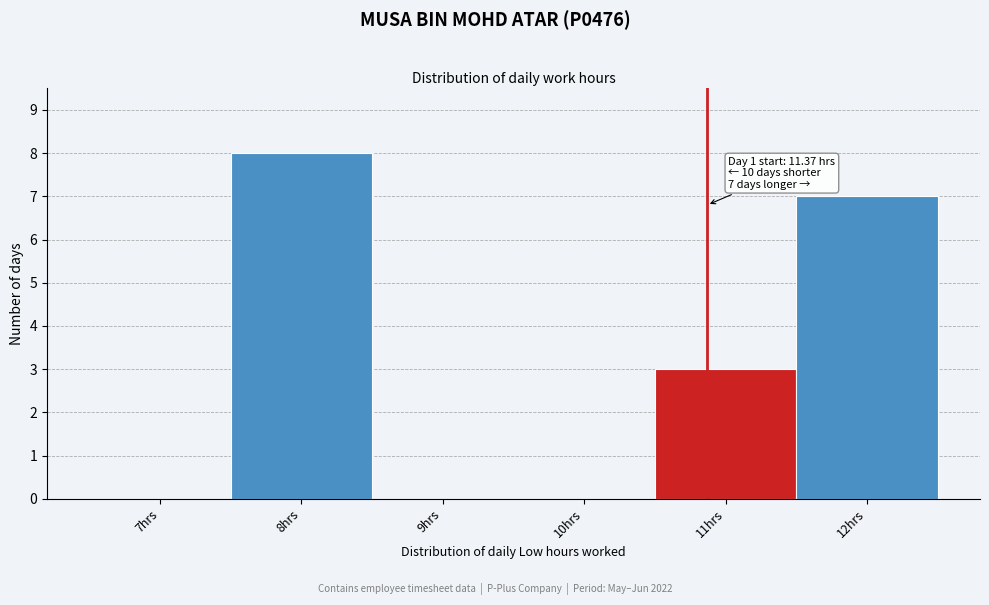

Reading left to right, list all the values displayed in this chart.

7hrs=0	8hrs=8	9hrs=0	10hrs=0	11hrs=3	12hrs=7